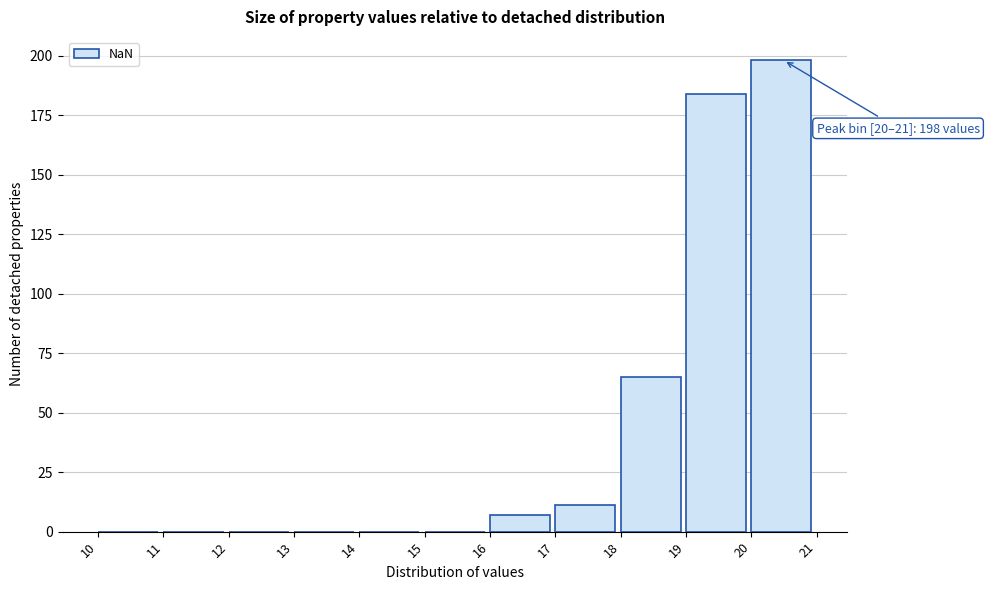

Which range on the x-axis has the tallest bar?

20 to 21